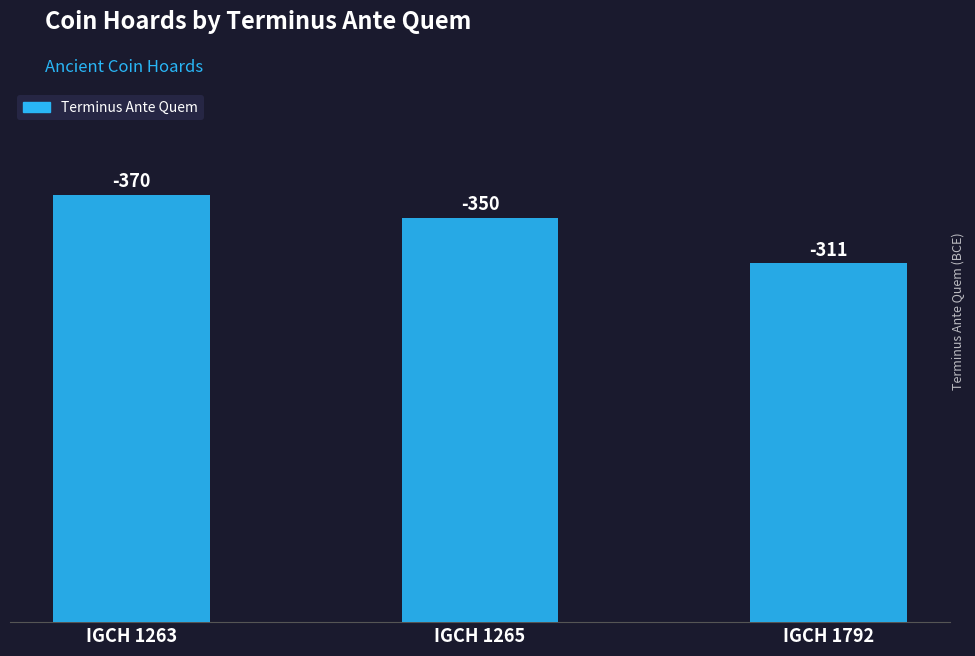

Reading left to right, what are all the values shown in this chart?

IGCH 1263=370	IGCH 1265=350	IGCH 1792=311